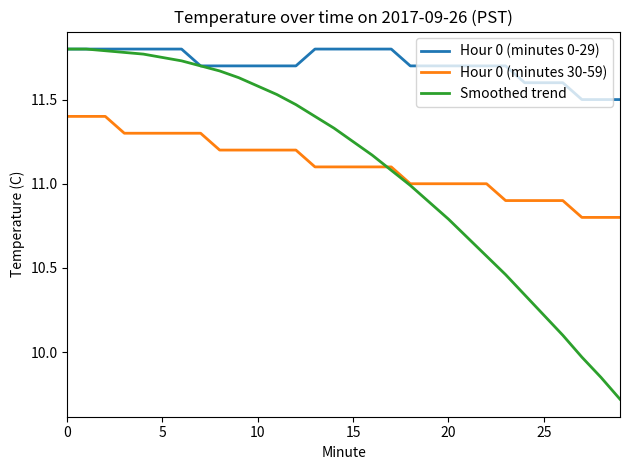

What are all the series names shown in the legend?

Hour 0 (minutes 0-29), Hour 0 (minutes 30-59), Smoothed trend